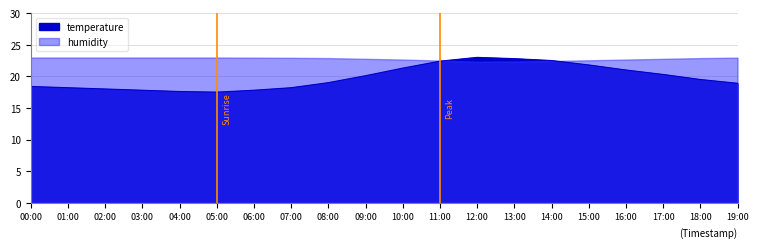

How many values are below 19?

9